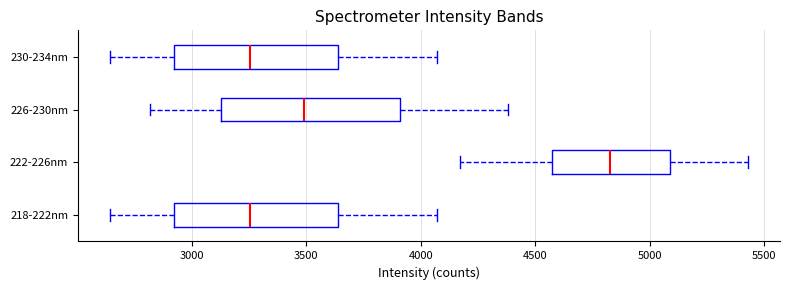

Reading bottom to top, read every box against the x-axis: the position of its median line, the range the box covers, and the ends of its whiskers. The values are not printed on the chart, so give them approximately, as read against the axis.

218-222nm: median 3250, box 2900 to 3650, whiskers 2650 to 4050
222-226nm: median 4850, box 4550 to 5100, whiskers 4150 to 5450
226-230nm: median 3500, box 3150 to 3900, whiskers 2800 to 4400
230-234nm: median 3250, box 2900 to 3650, whiskers 2650 to 4050